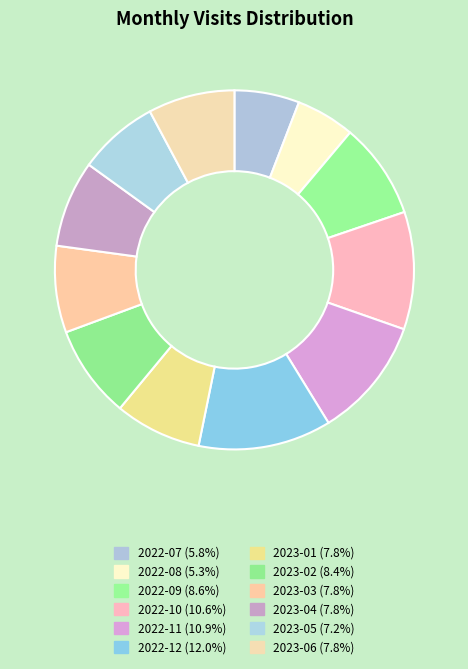

Rank the categories by value from lowest to highest.

2022-08, 2022-07, 2023-05, 2023-01, 2023-03, 2023-04, 2023-06, 2023-02, 2022-09, 2022-10, 2022-11, 2022-12